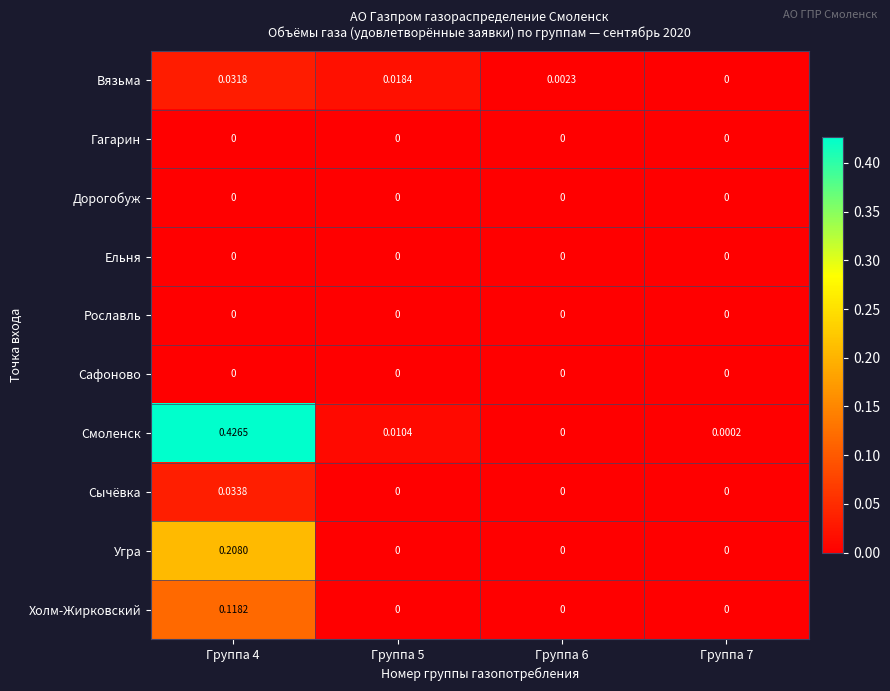

At how many categories does at least one series exceed 0?

4